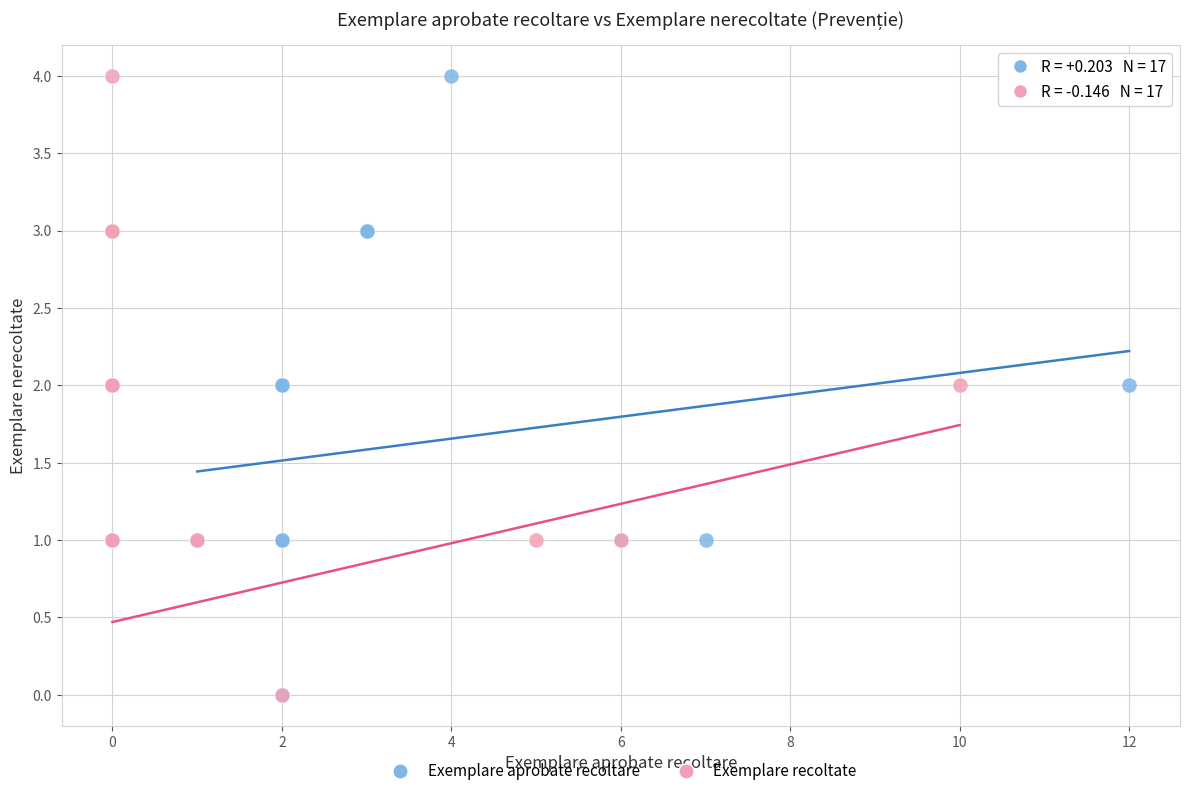

What are all the series names shown in the legend?

Exemplare aprobate recoltare, Exemplare recoltate